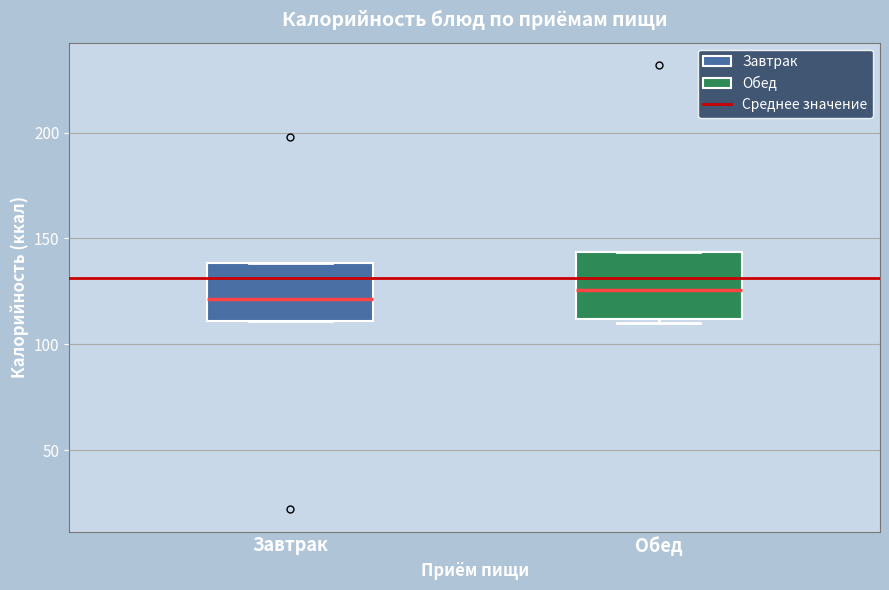

Reading left to right, read every box against the y-axis: the position of its median line, the range the box covers, and the ends of its whiskers. The values are not printed on the chart, so give them approximately, as read against the axis.

Завтрак: median 120, box 110 to 140, whiskers 110 to 140
Обед: median 125, box 110 to 145, whiskers 110 (just below the box's lower edge) to 145